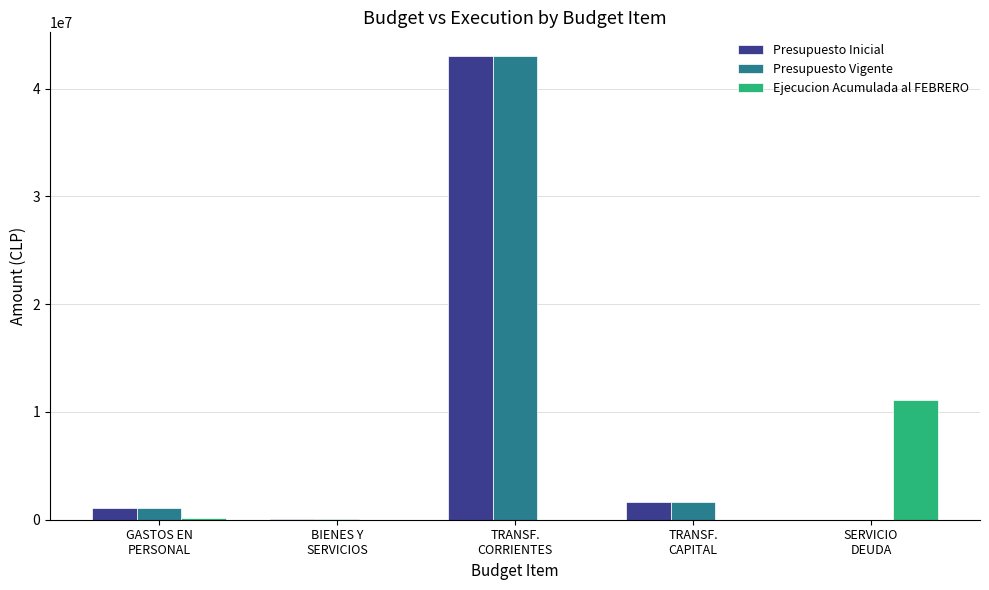

What is the sum of all Ejecucion Acumulada al FEBRERO values?

11211227